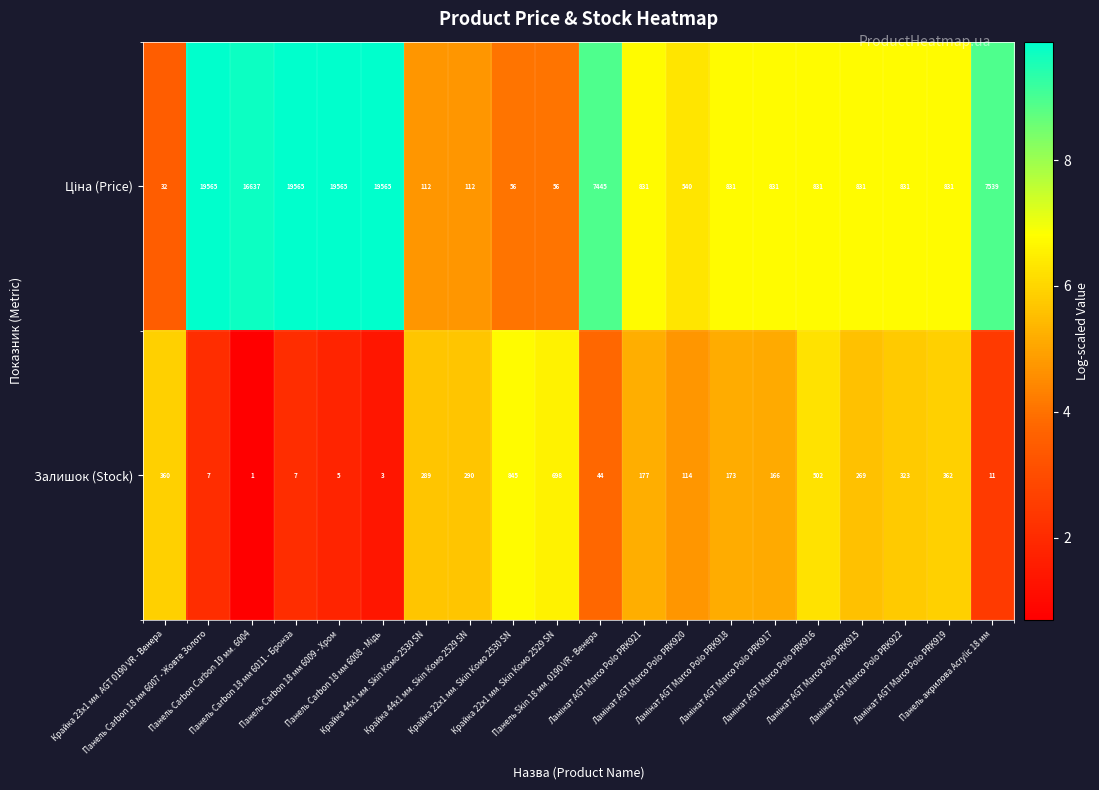

How many data points in Залишок (Stock) are less than 177?

10